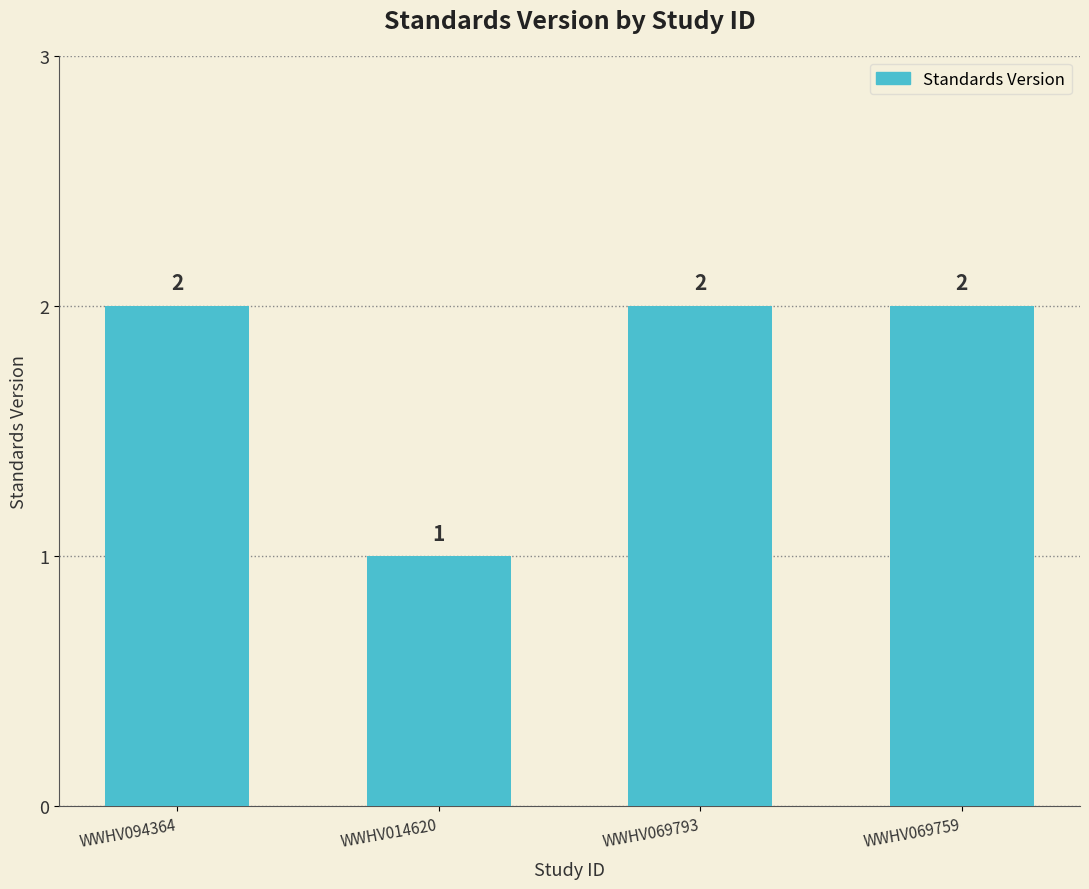

Does the chart contain stacked bars?

No